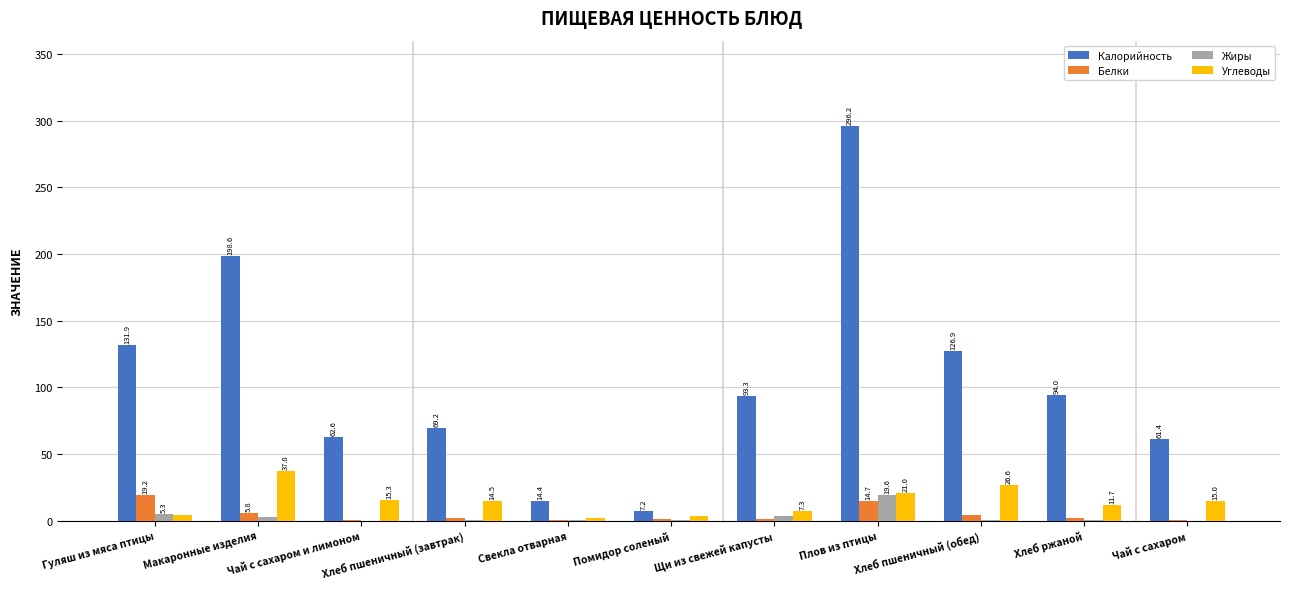

How many categories are shown in the chart?

11